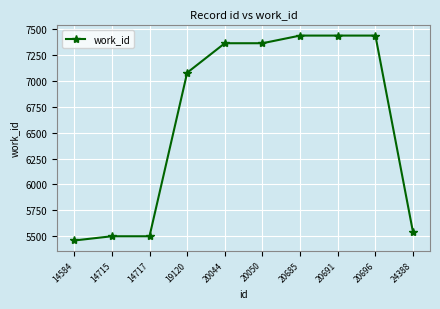

The chart shows a value of 7300 at 24388. True or false?

False